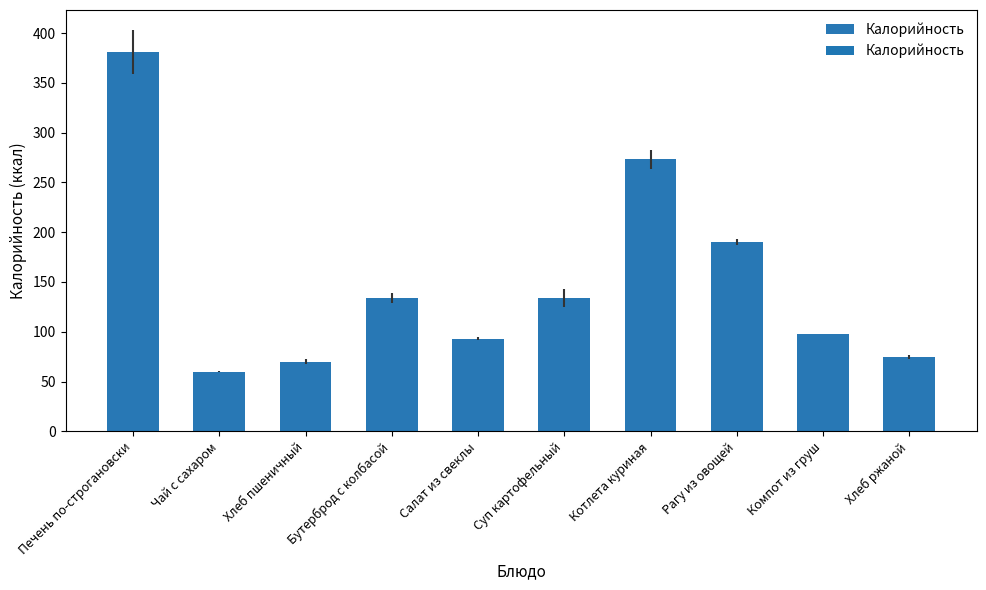

The value at Котлета куриная is 273.0. True or false?

True